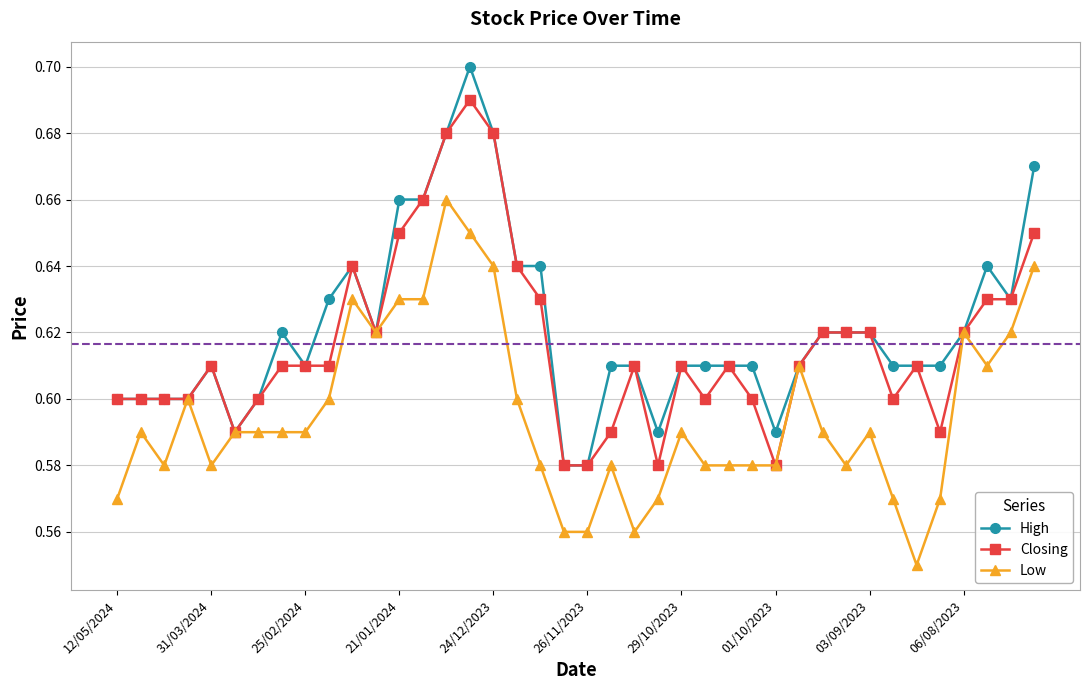

Which series has the largest range (max minus min)?

High